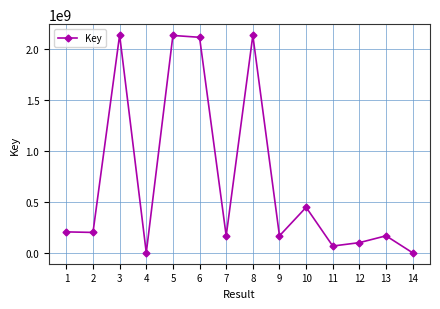

True or false: the data has more than 0 interior local peaks.

True